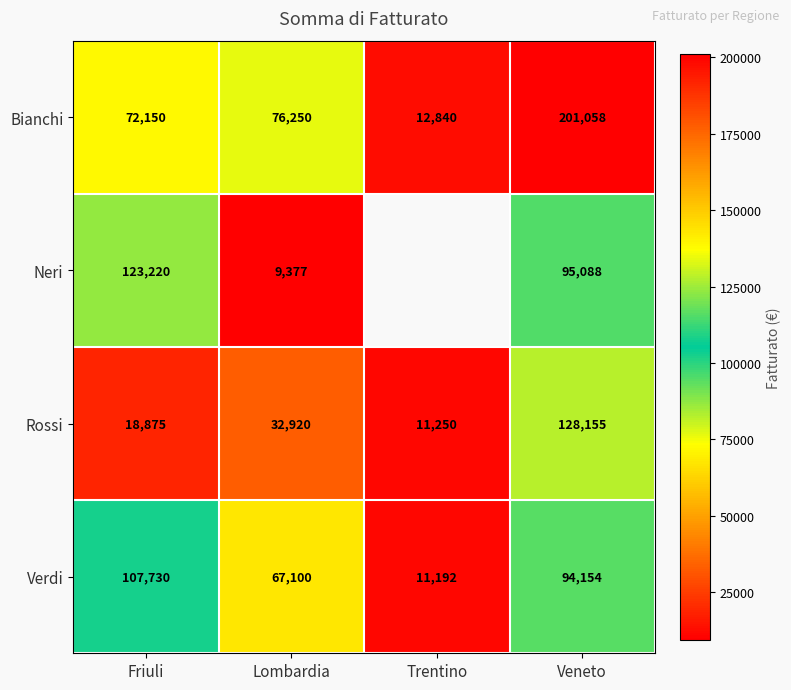

What is the difference between the second highest and second lowest values in the Bianchi series?

4100